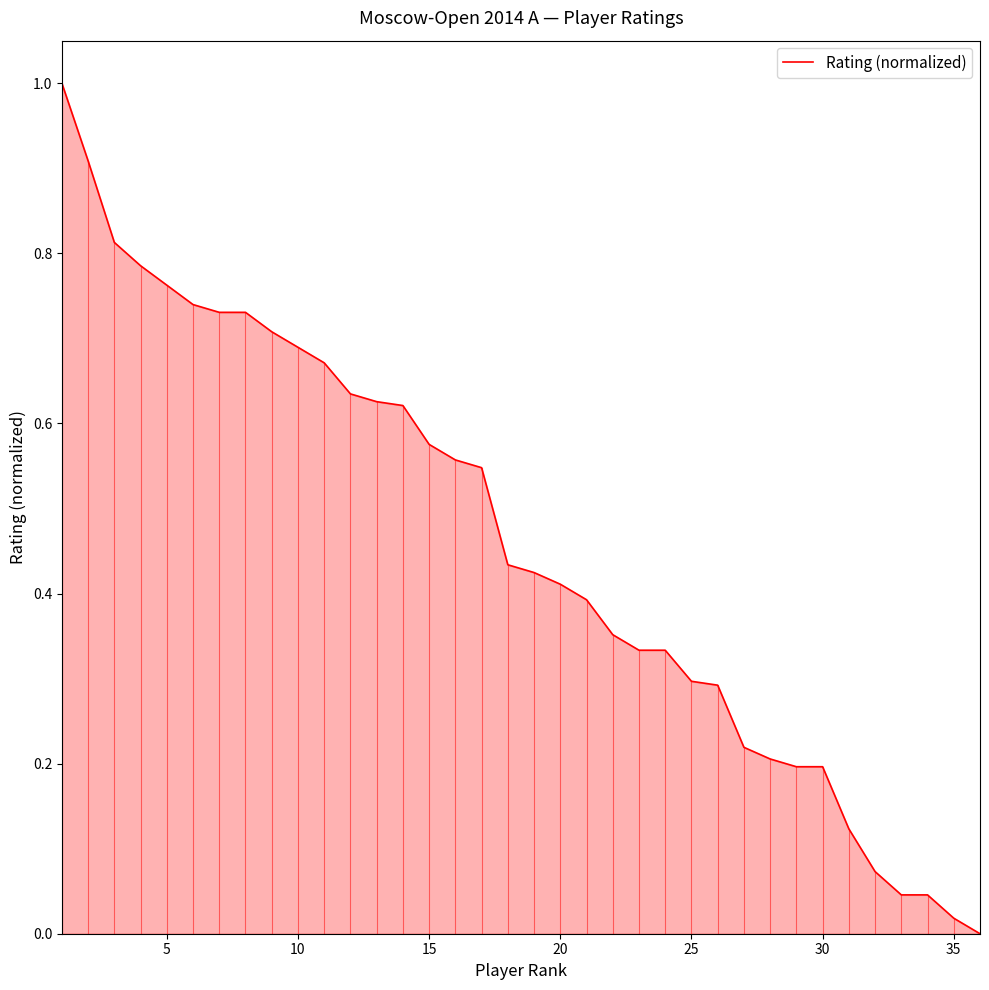

What is the maximum value shown in the chart?

1.0